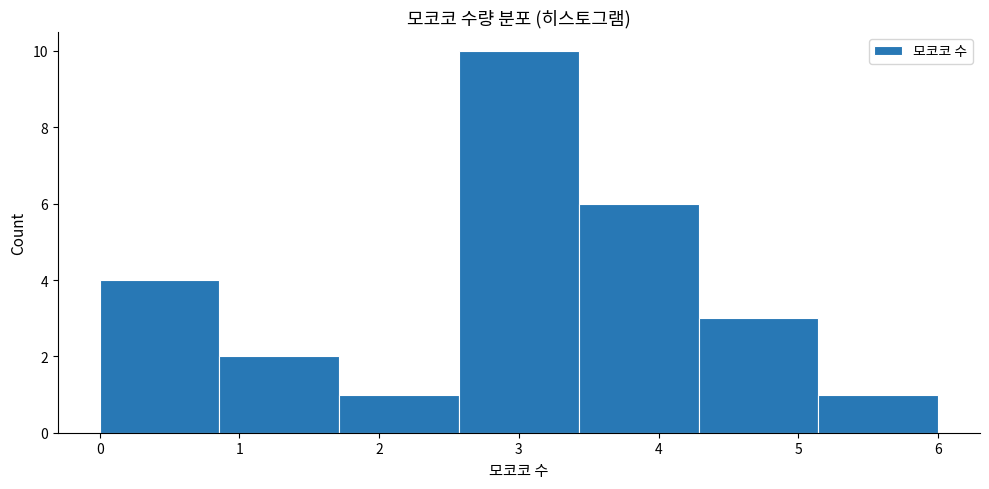

Which range on the x-axis has the tallest bar?

2.6 to 3.4